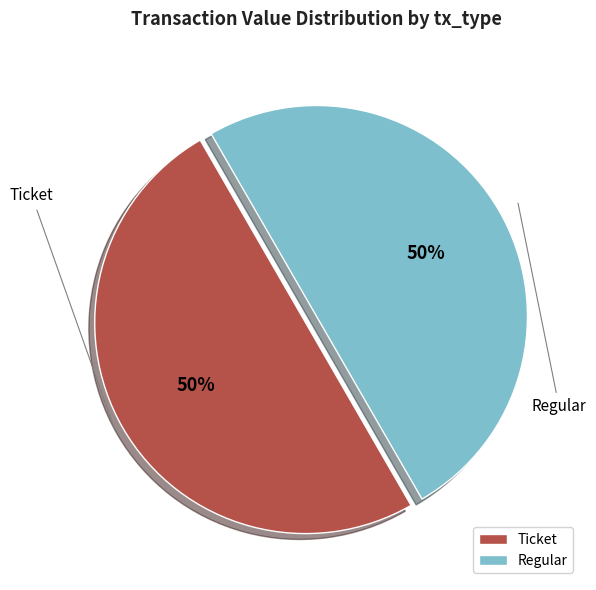

What is the ratio of the value at Ticket to the value at Regular?

1.0